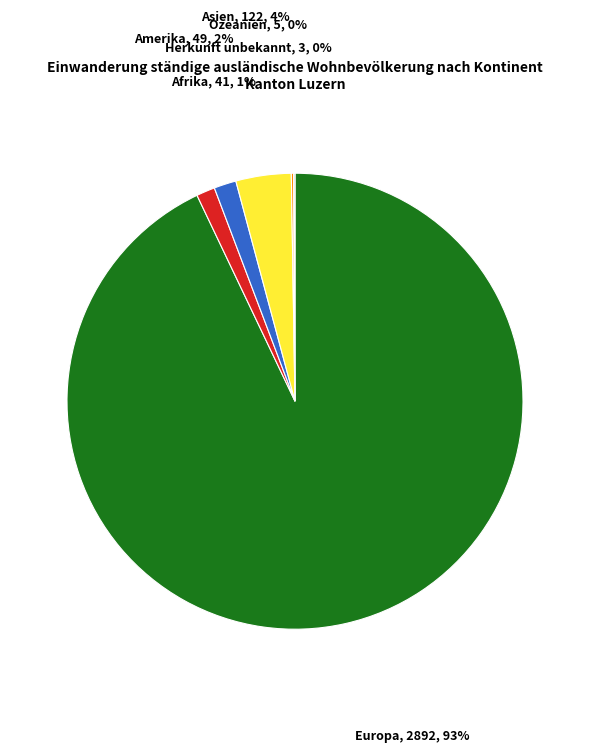

Does any single category account for the majority?

Yes